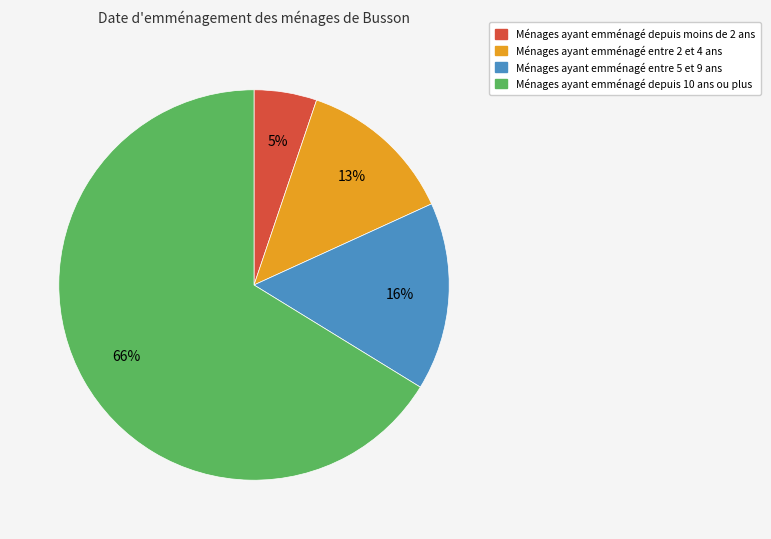

To the nearest percent, what is the average slice percentage?

25%